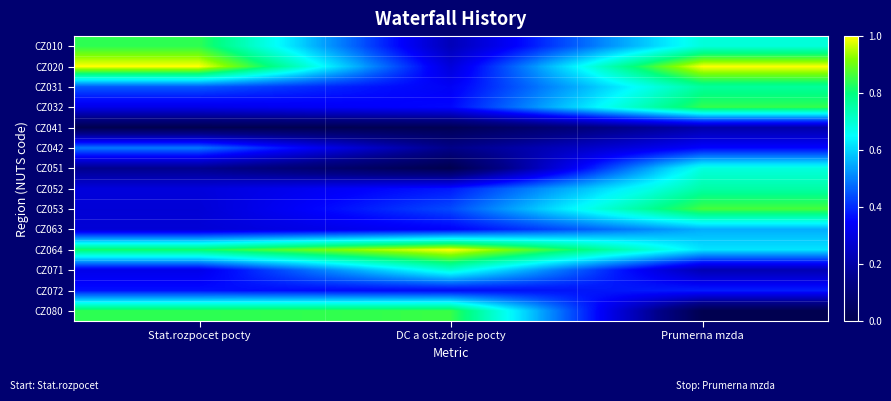

What is the difference between the highest and lowest values at Stat.rozpocet pocty?

1.0